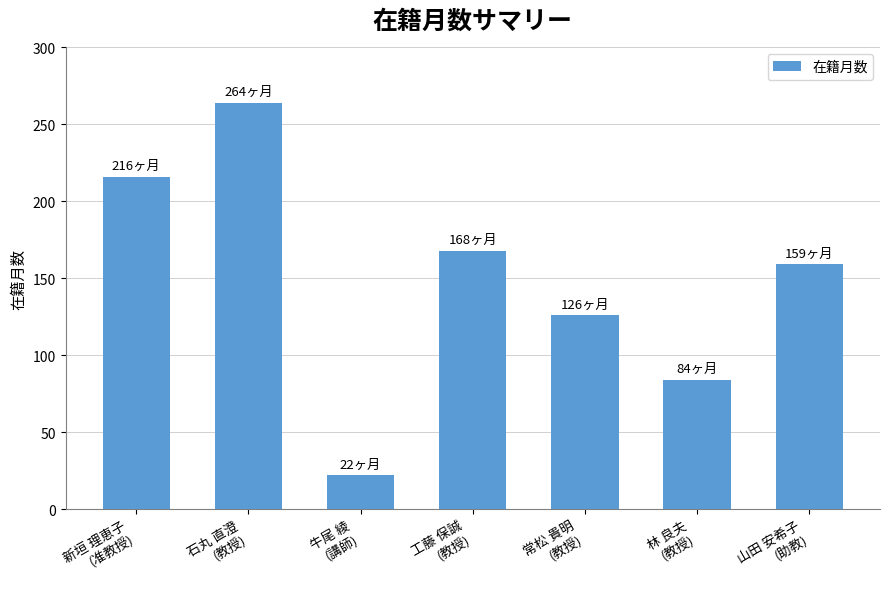

Reading left to right, what are all the values shown in this chart?

新垣 理恵子
(准教授)=216	石丸 直澄
(教授)=264	牛尾 綾
(講師)=22	工藤 保誠
(教授)=168	常松 貴明
(教授)=126	林 良夫
(教授)=84	山田 安希子
(助教)=159